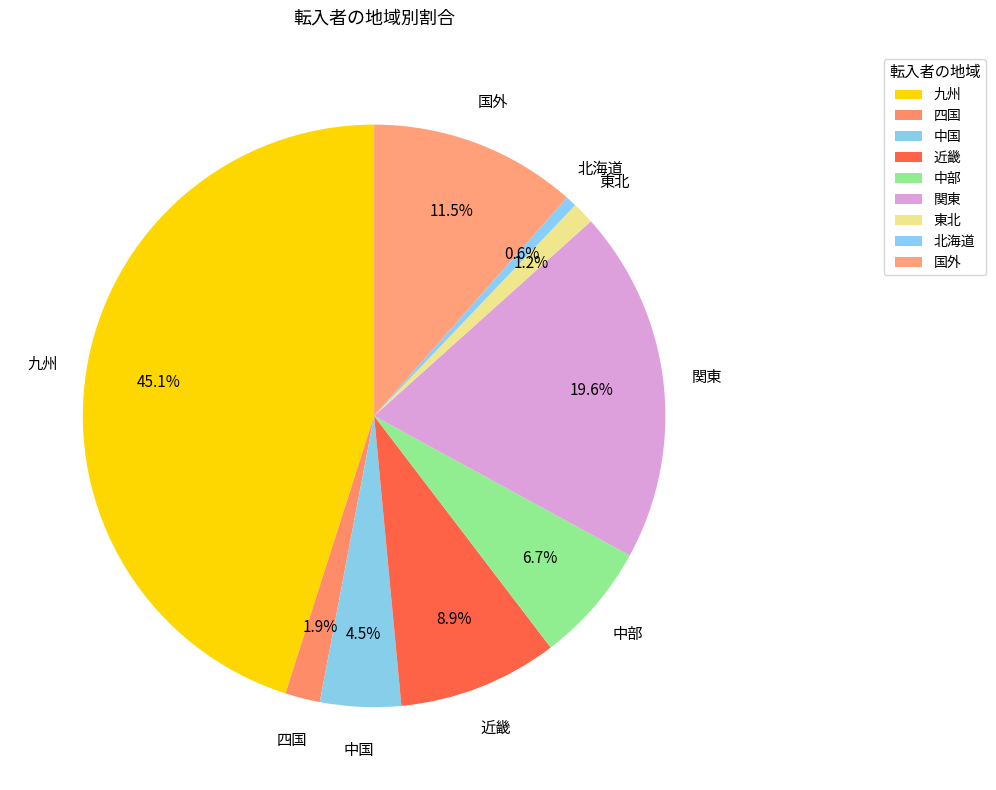

Is it true that 中部 is 13% of the pie?

False